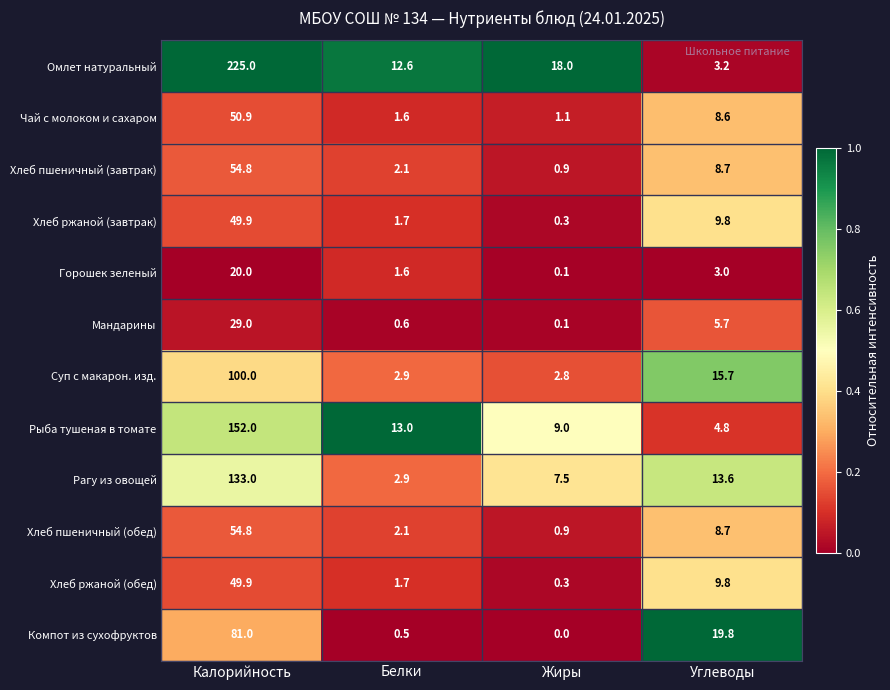

At which category is the sum across all series the highest?

Калорийность